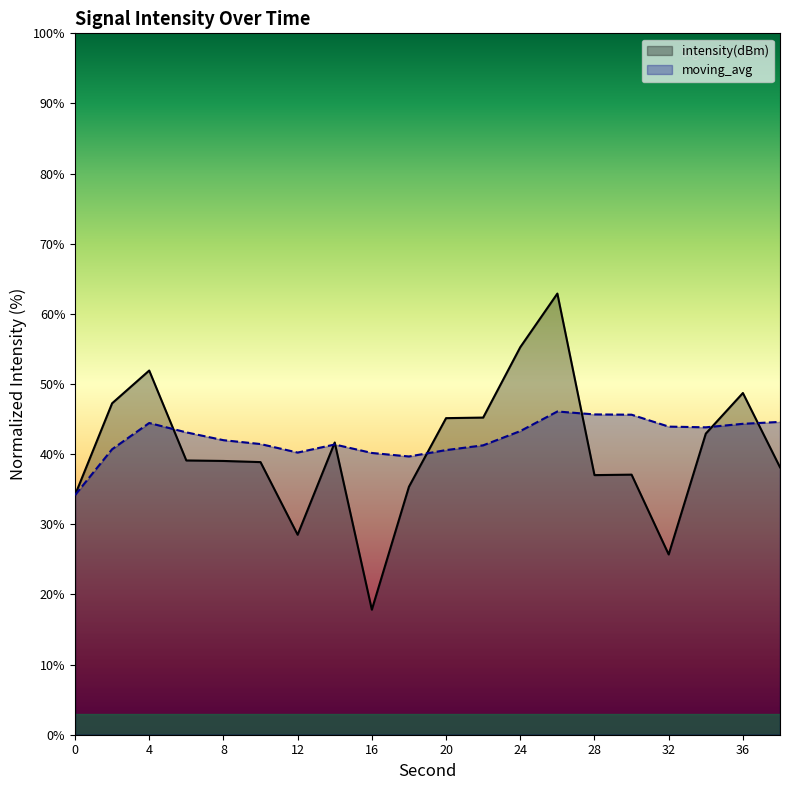

The value of moving_avg at 20 is 40.6. True or false?

True